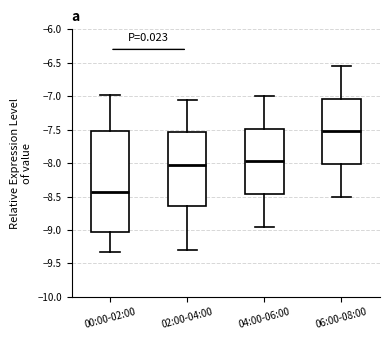

Reading left to right, transcribe this box plot: for each box, give where its median line is, the range the box spans, and where its two whiskers end, as read against the y-axis. The values are not printed on the chart, so give them approximately, as read against the axis.

00:00-02:00: median -8.45, box -9.05 to -7.50, whiskers -9.35 to -7.00
02:00-04:00: median -8.00, box -8.65 to -7.55, whiskers -9.30 to -7.05
04:00-06:00: median -7.95, box -8.45 to -7.50, whiskers -8.95 to -7.00
06:00-08:00: median -7.50, box -8.00 to -7.05, whiskers -8.50 to -6.55